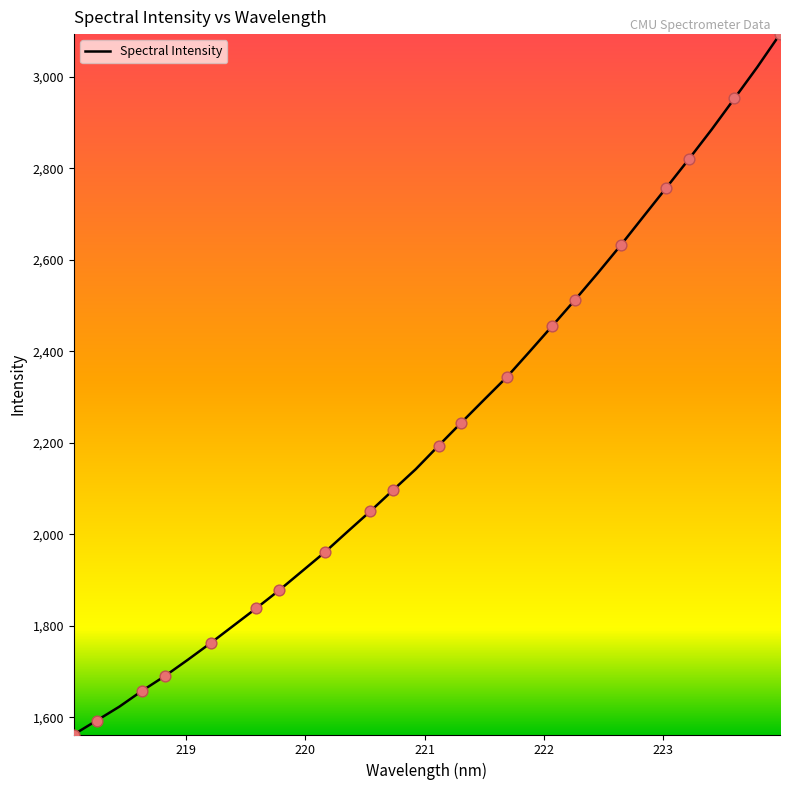

What is the greatest value displayed?

3093.2